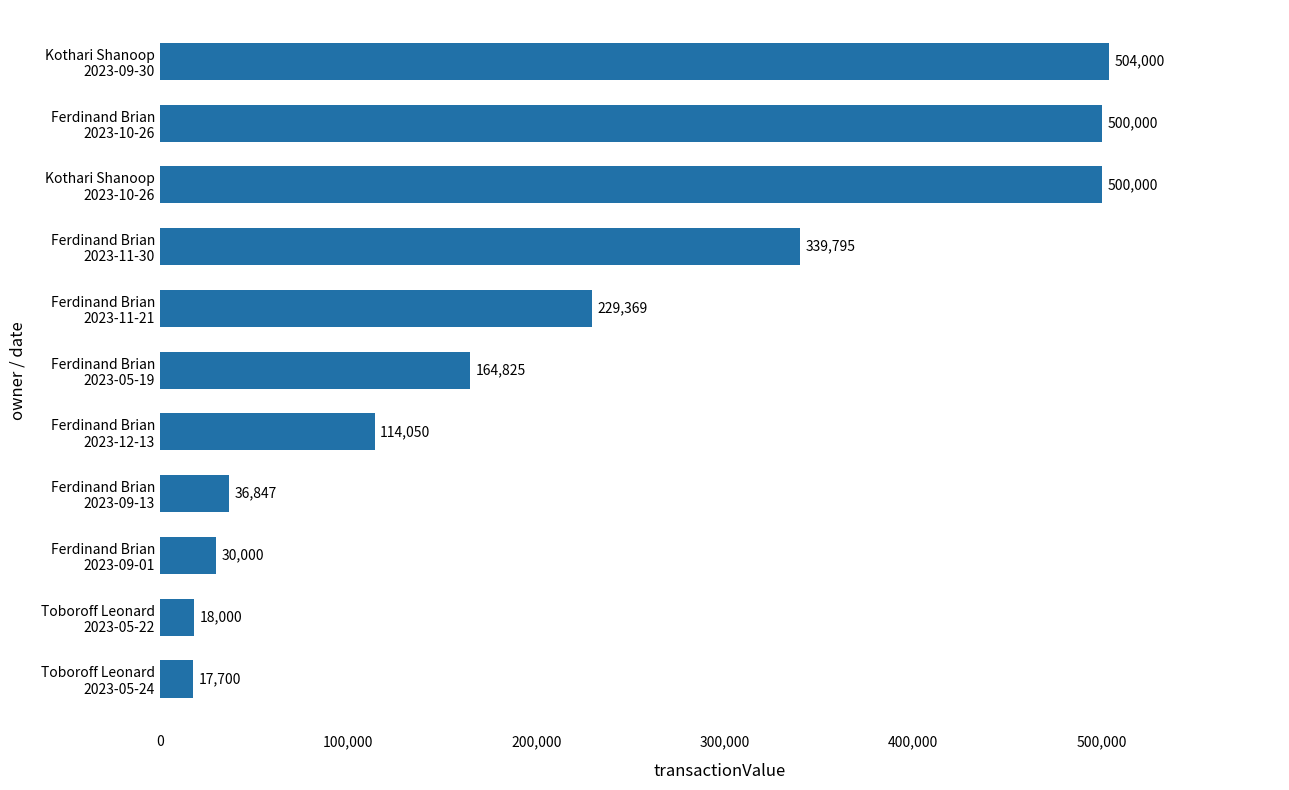

What is the difference between the maximum and minimum values?

486300